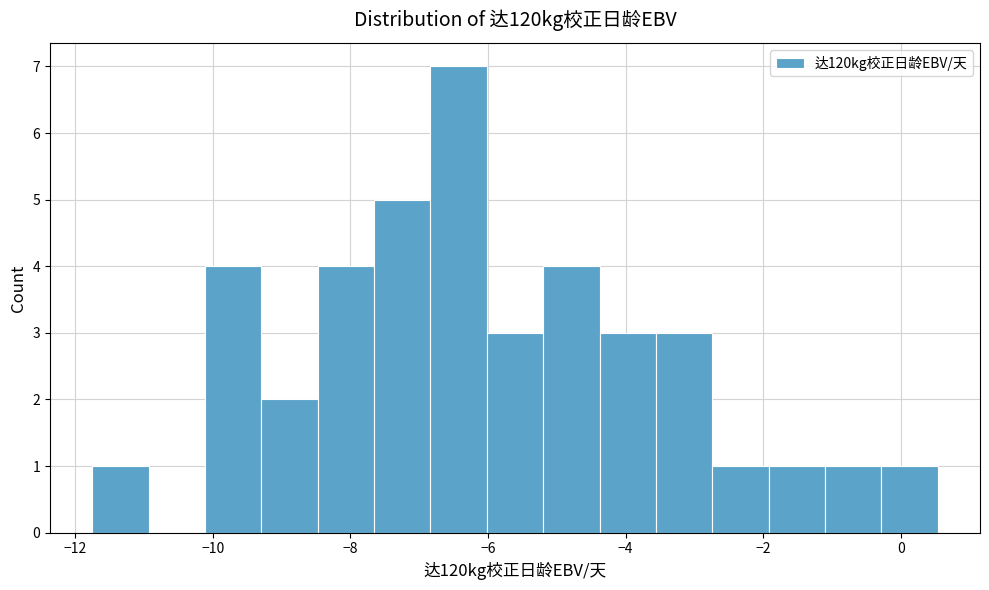

Reading left to right, list every bar in this chart as the range it spans on the x-axis followed by its height. Neither the bar edges nor the heights are printed on the chart, so give them approximately, as read against the axes.

-11.8 to -11.0: 1
-11.0 to -10.2: 0
-10.2 to -9.2: 4
-9.2 to -8.4: 2
-8.4 to -7.6: 4
-7.6 to -6.8: 5
-6.8 to -6.0: 7
-6.0 to -5.2: 3
-5.2 to -4.4: 4
-4.4 to -3.6: 3
-3.6 to -2.8: 3
-2.8 to -2.0: 1
-2.0 to -1.2: 1
-1.2 to -0.2: 1
-0.2 to 0.6: 1